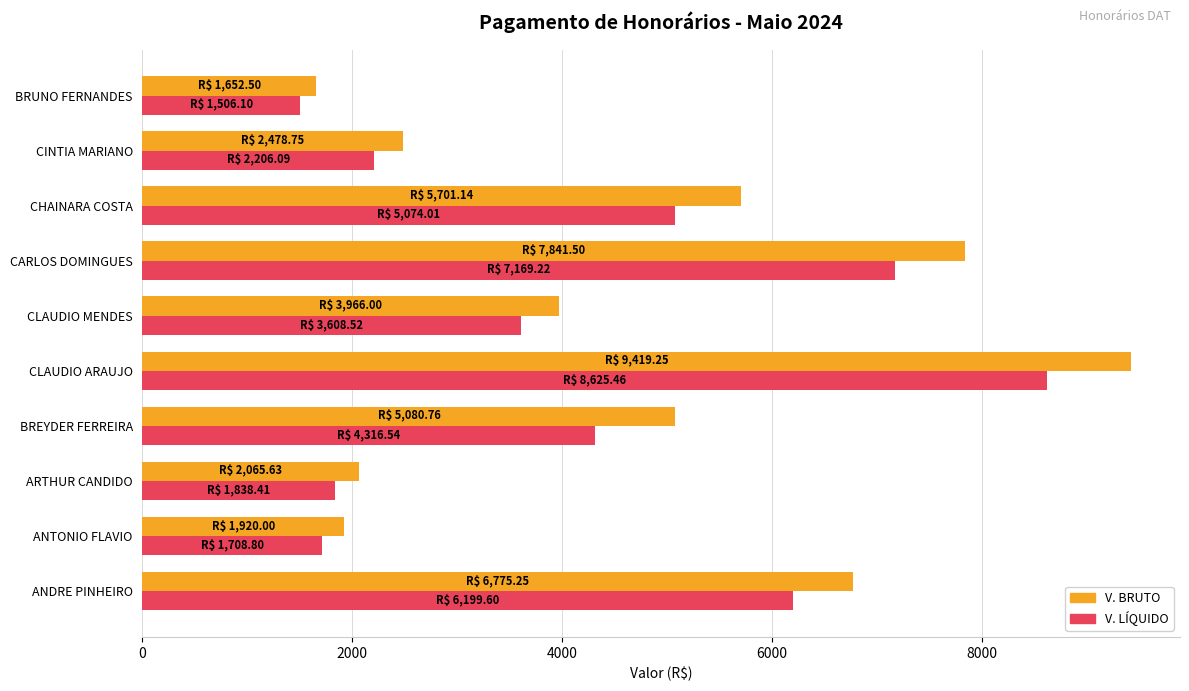

True or false: V. BRUTO has a value of 7841.5 at CARLOS DOMINGUES.

True